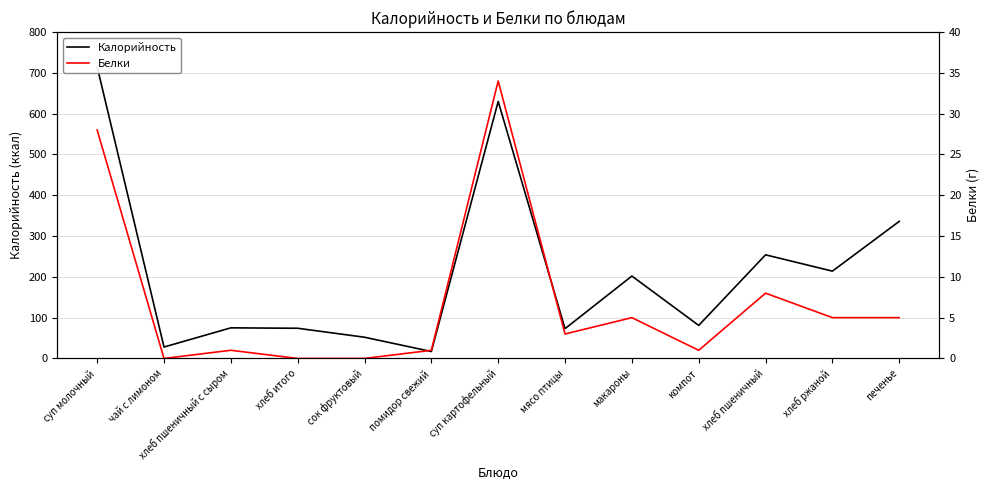

What is the value of the Белки point at the 6th from the left?

1